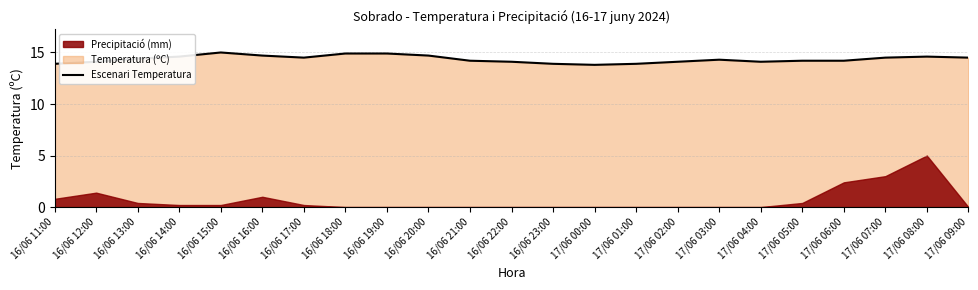

Count the number of categories in the chart.

23